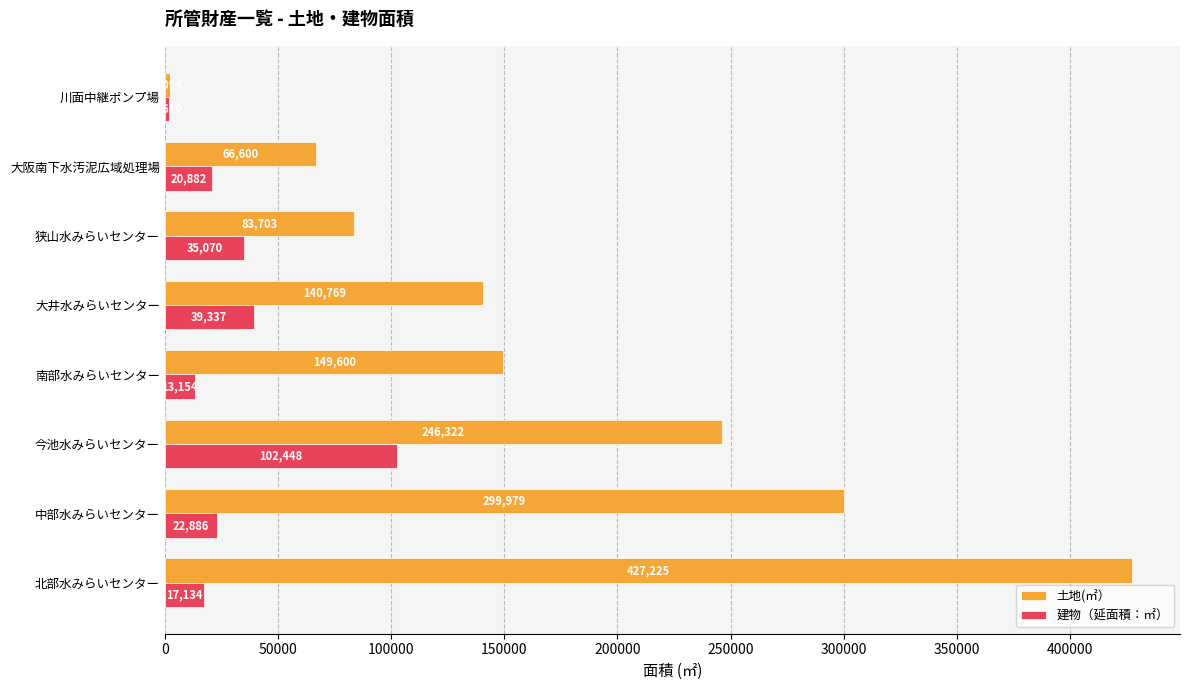

True or false: 土地(㎡） has a value of 122462.3 at 狭山水みらいセンター.

False